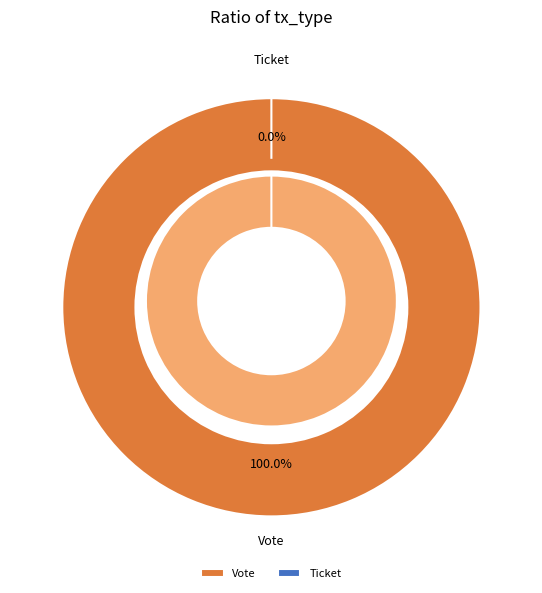

Is it true that Ticket is 1% of the pie?

False